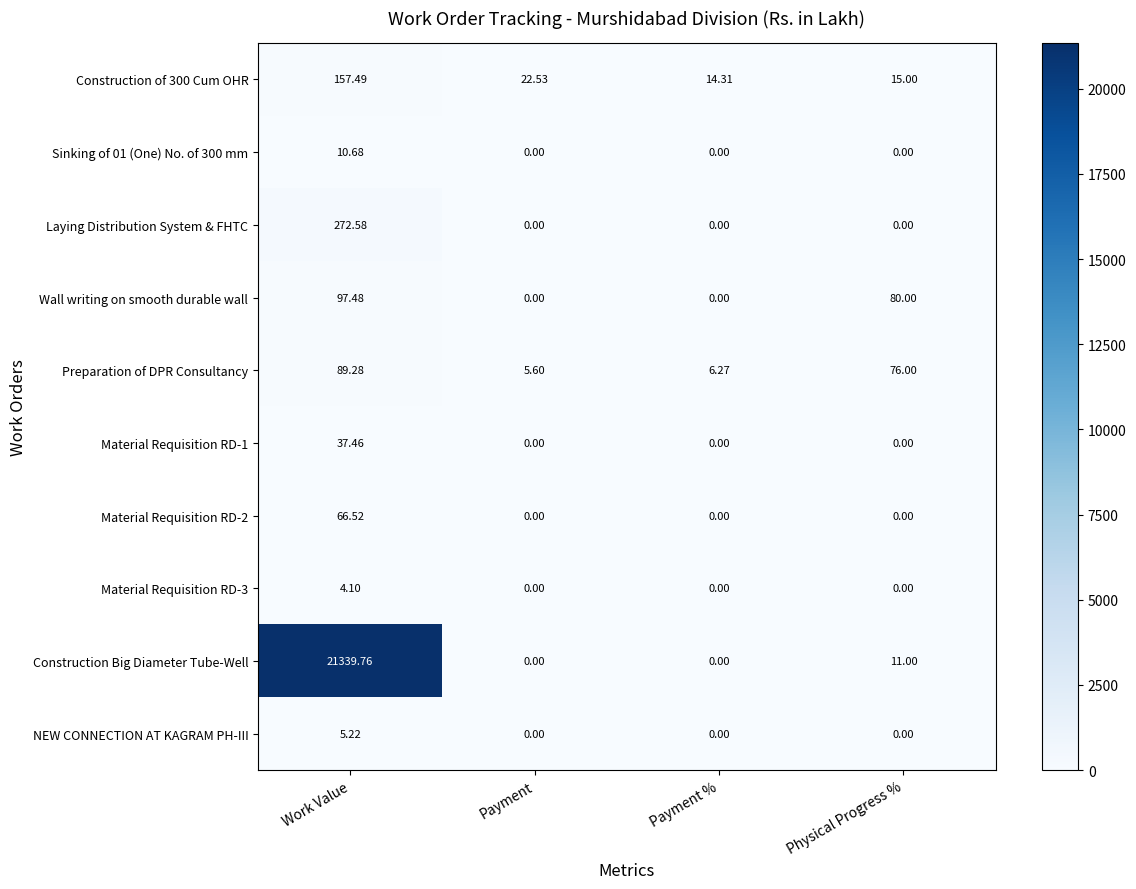

Which label corresponds to the largest value in the chart?

Work Value